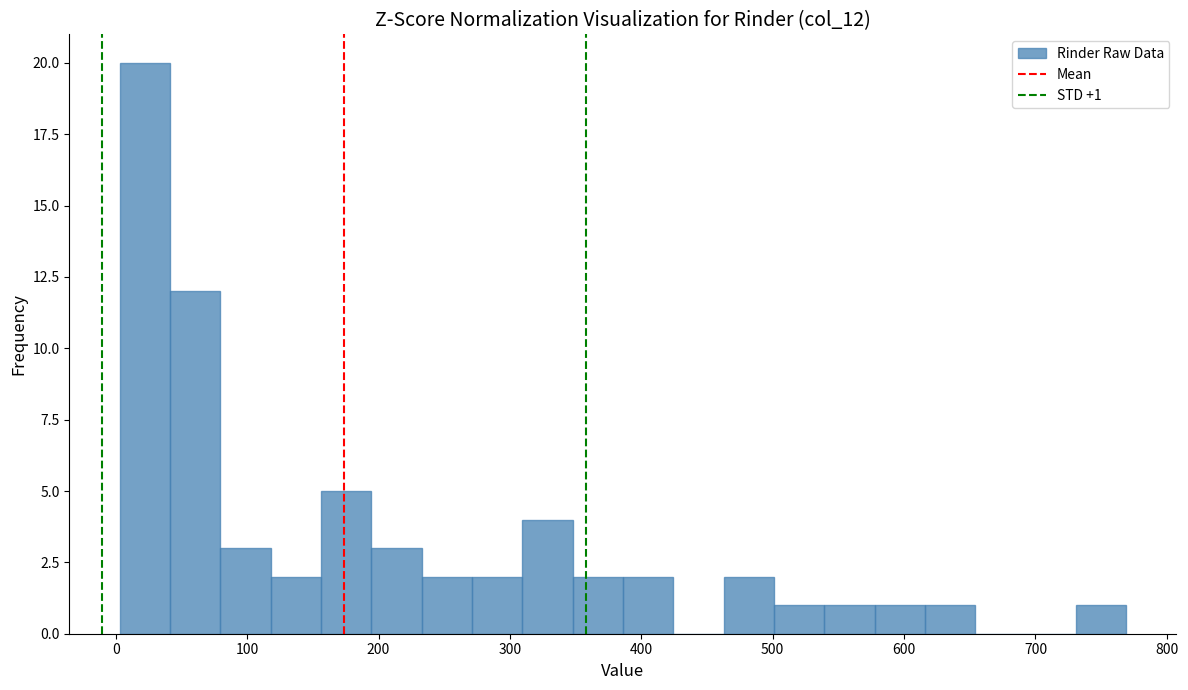

Around what value on the x-axis is the tallest bar? Give the approximate position of its centre, as read against the axis.

20